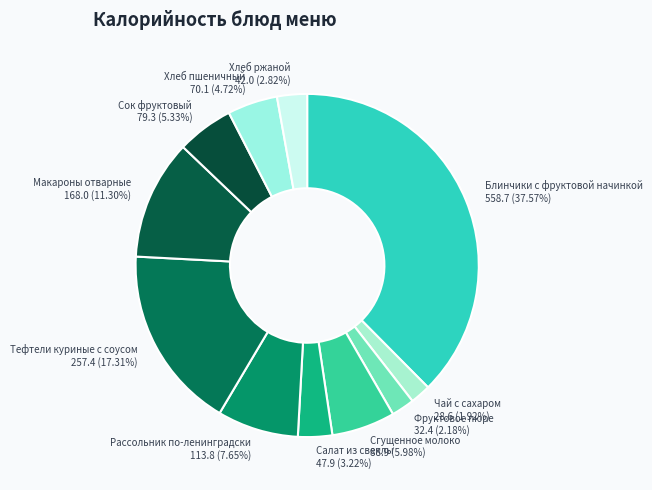

How many segments does this pie chart have?

11